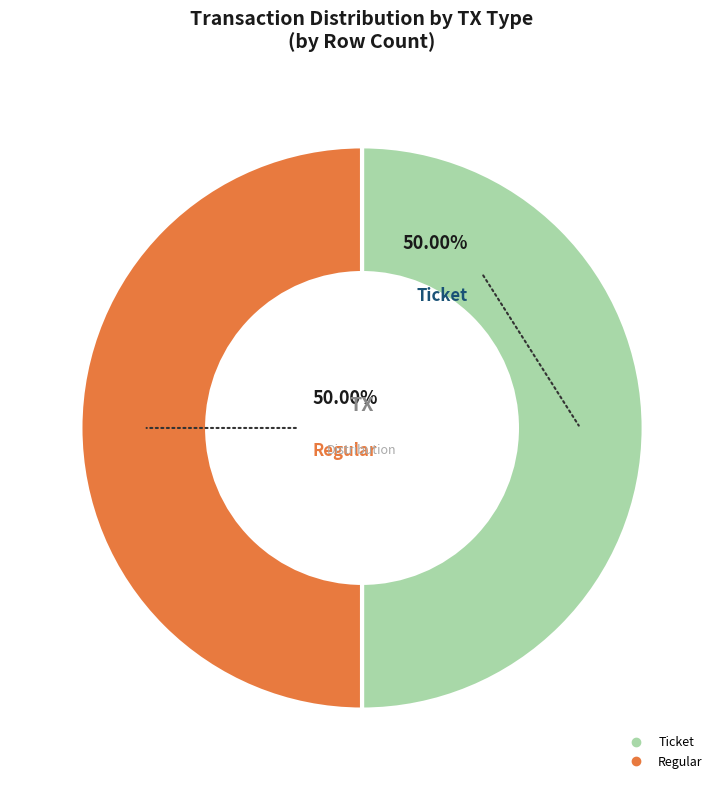

To the nearest percent, what is the average slice percentage?

50%